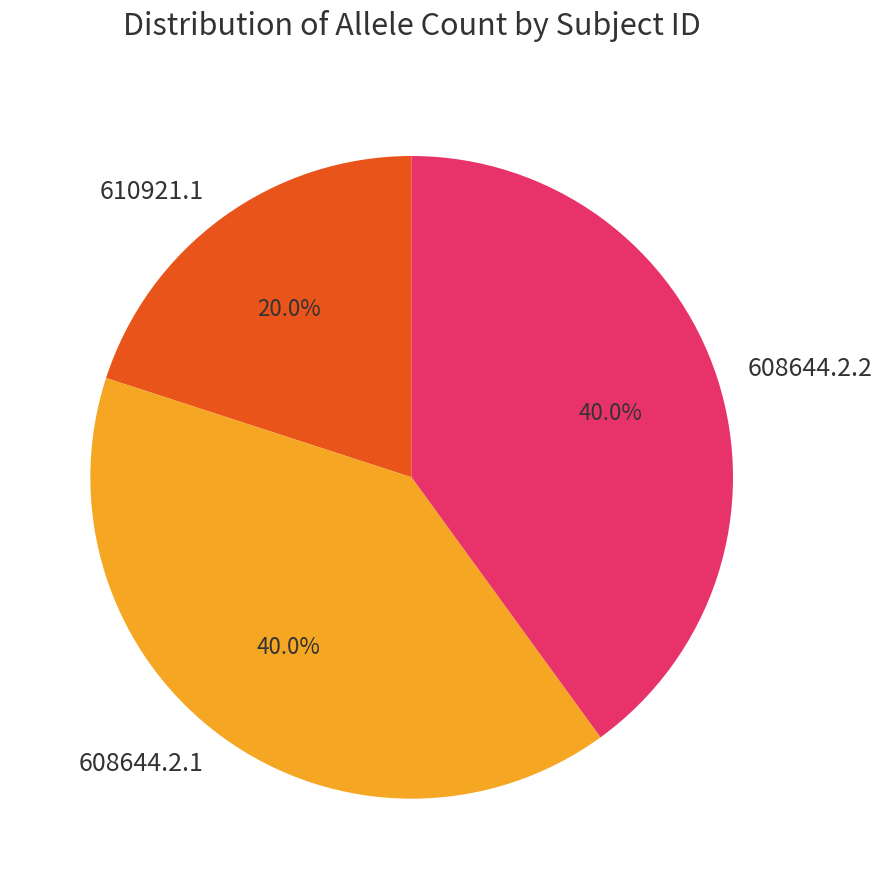

Which category has the smallest portion of the pie?

610921.1